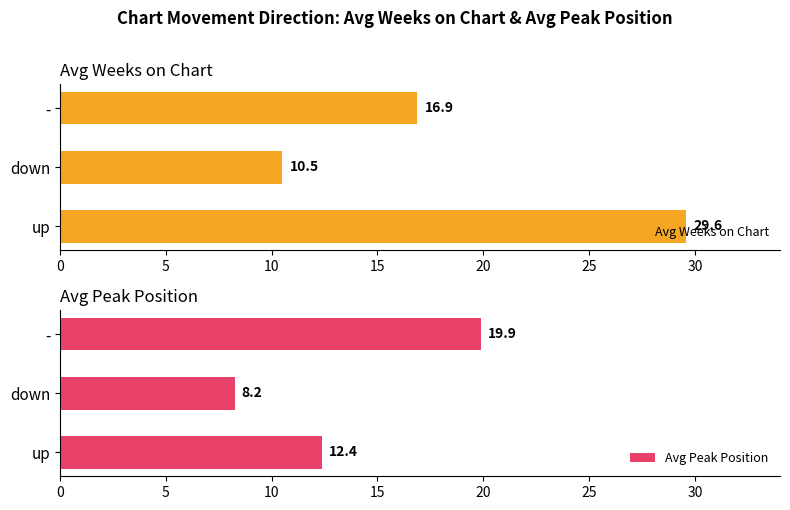

Which series has the largest range (max minus min)?

Avg Weeks on Chart